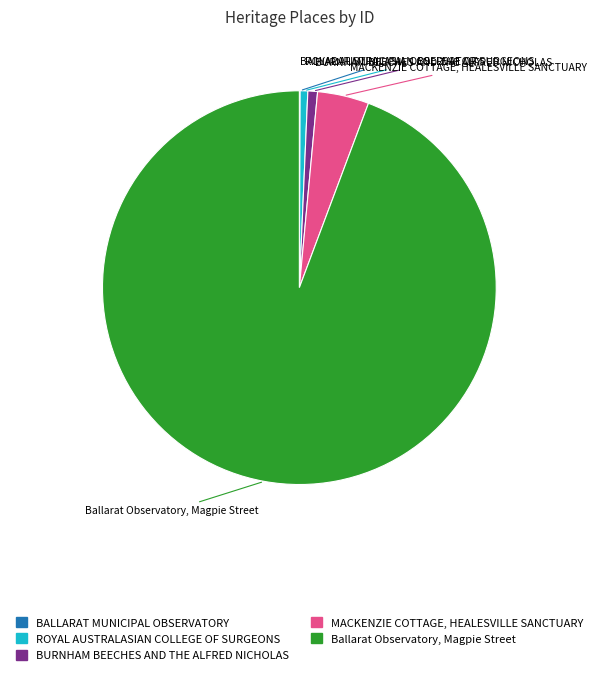

The BURNHAM BEECHES AND THE ALFRED NICHOLAS slice represents 11% of the pie. True or false?

False